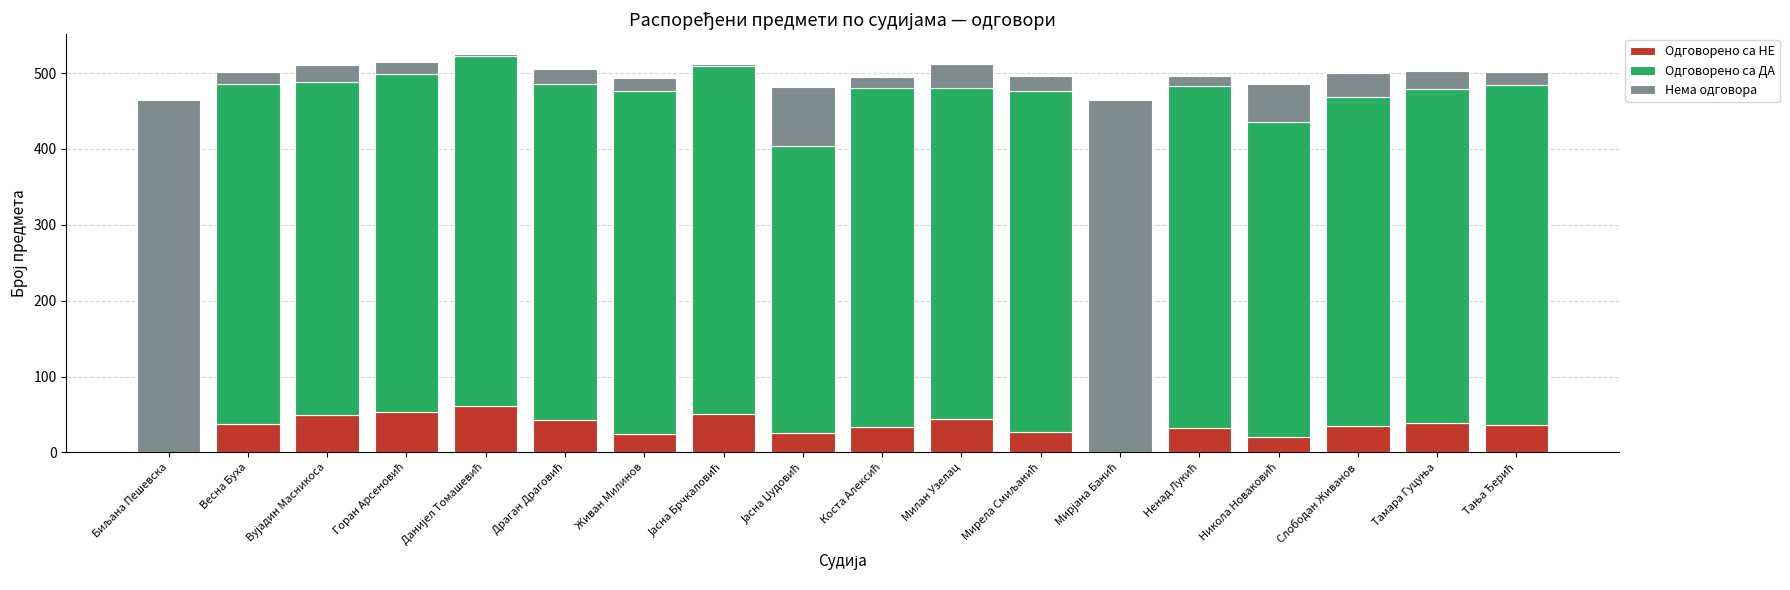

How many categories are shown in the chart?

18